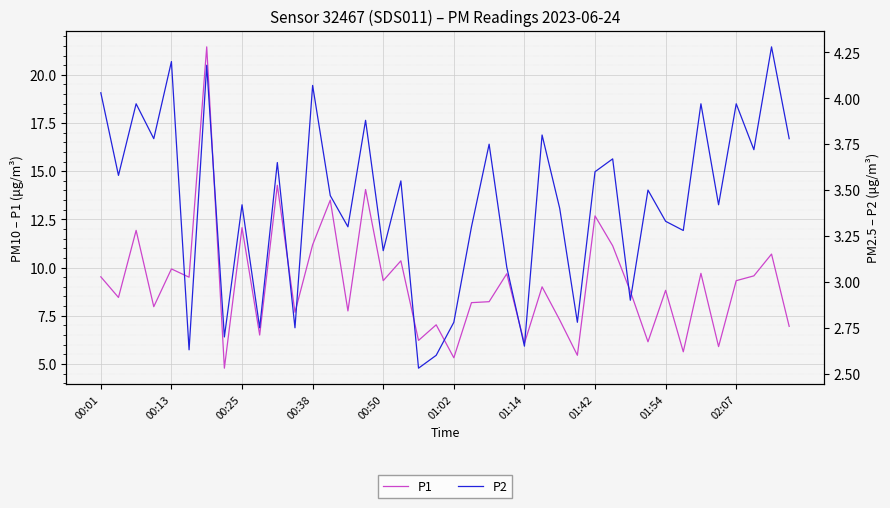

List the series in order of their overall mean, highest first.

P1, P2